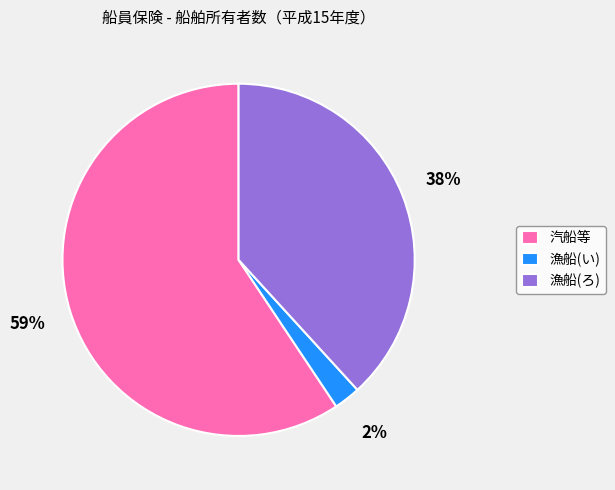

Count the number of slices in the pie.

3